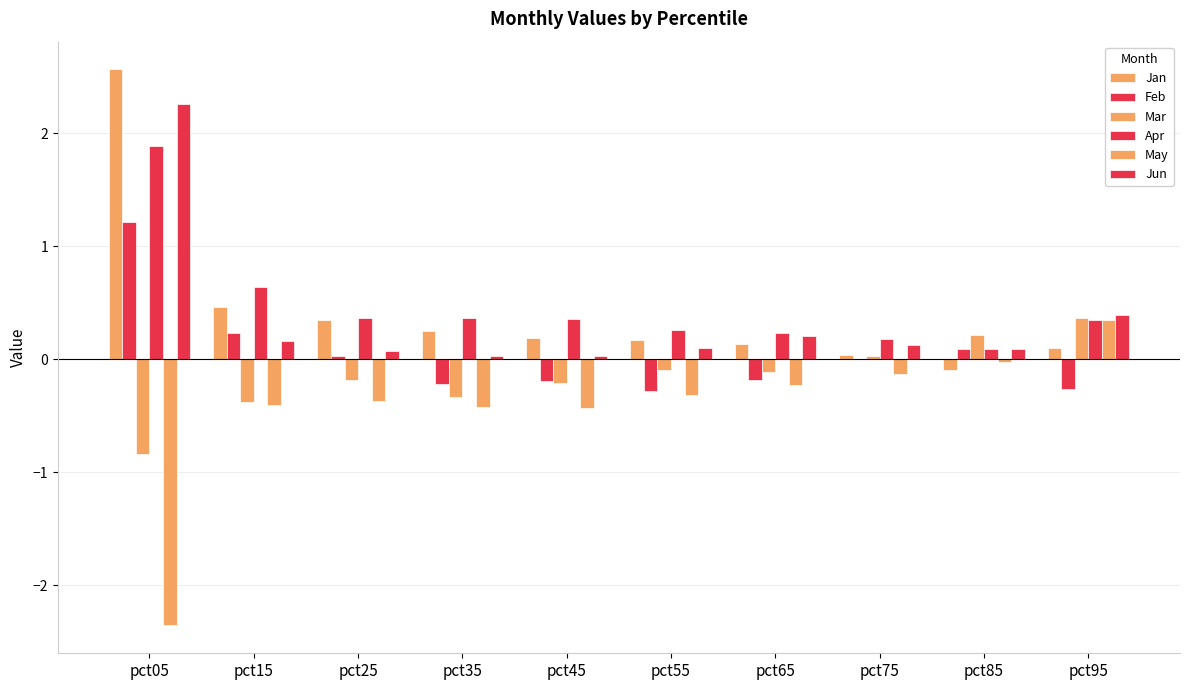

True or false: Feb has a value of -0.0 at pct45.

False